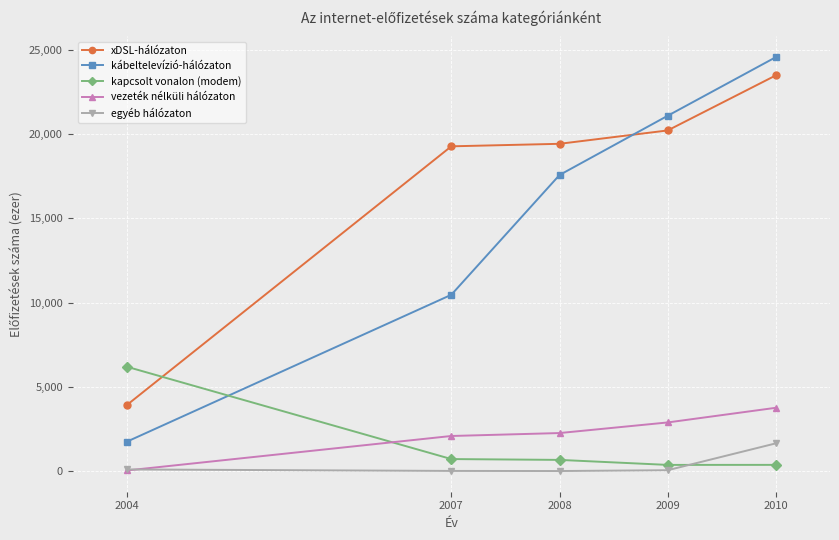

What is the average value of the kábeltelevízió-hálózaton series?

15091